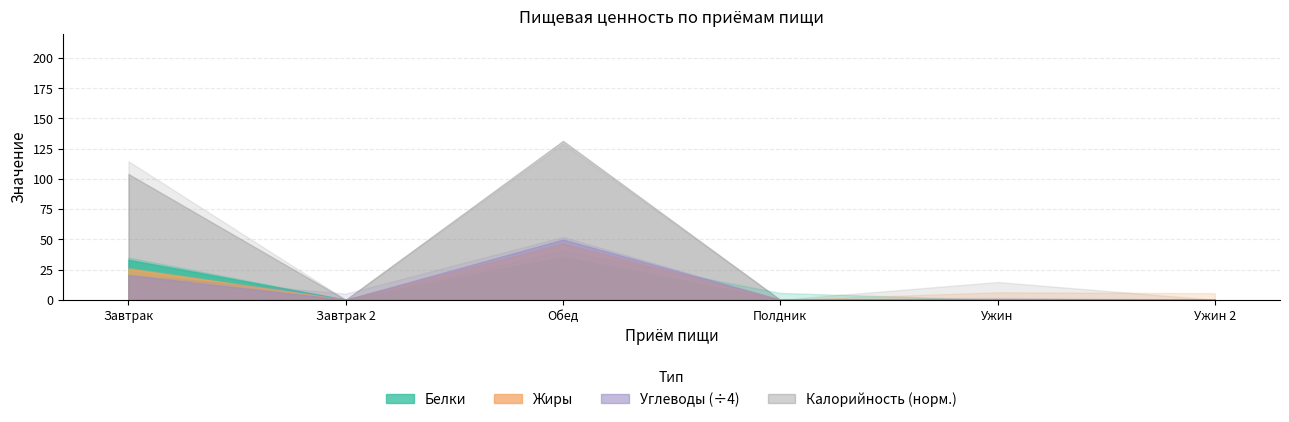

What value does the Углеводы series have at Завтрак?

81.3